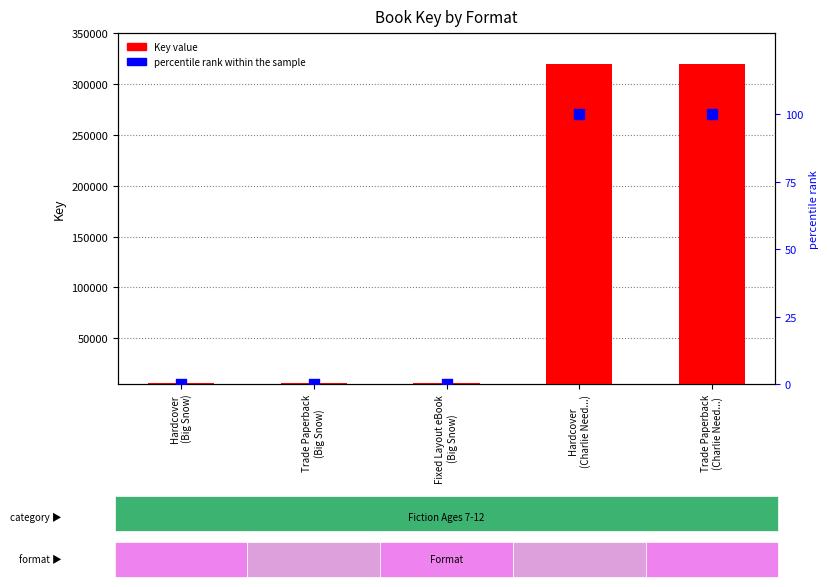

Is the value of percentile rank at Hardcover
(Charlie Need...) greater than the value of Key value at Hardcover
(Charlie Need...)?

No